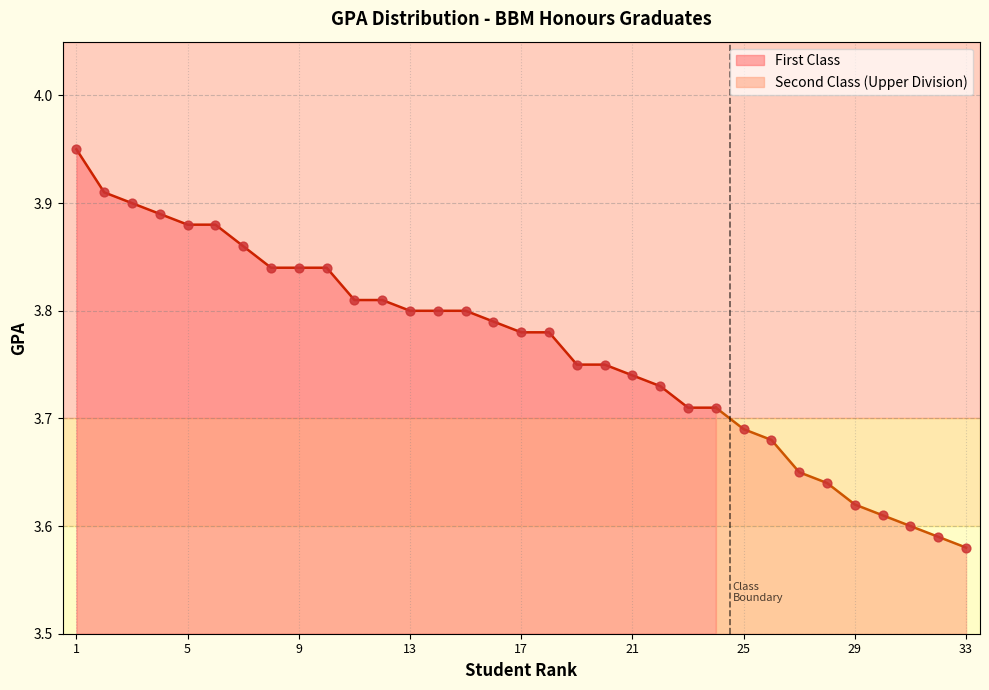

Approximately how many times larger is the value at 10 compared to 30?

1.1